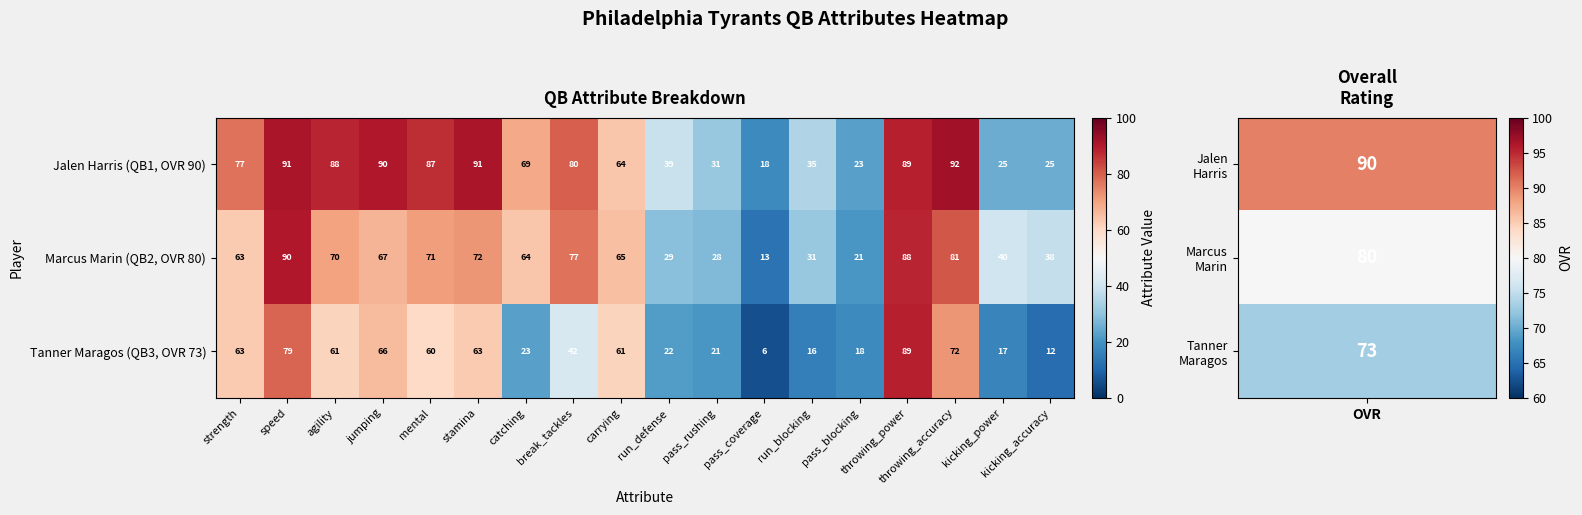

Where is Tanner Maragos (QB3, OVR 73) nearest to the value 47?

break_tackles